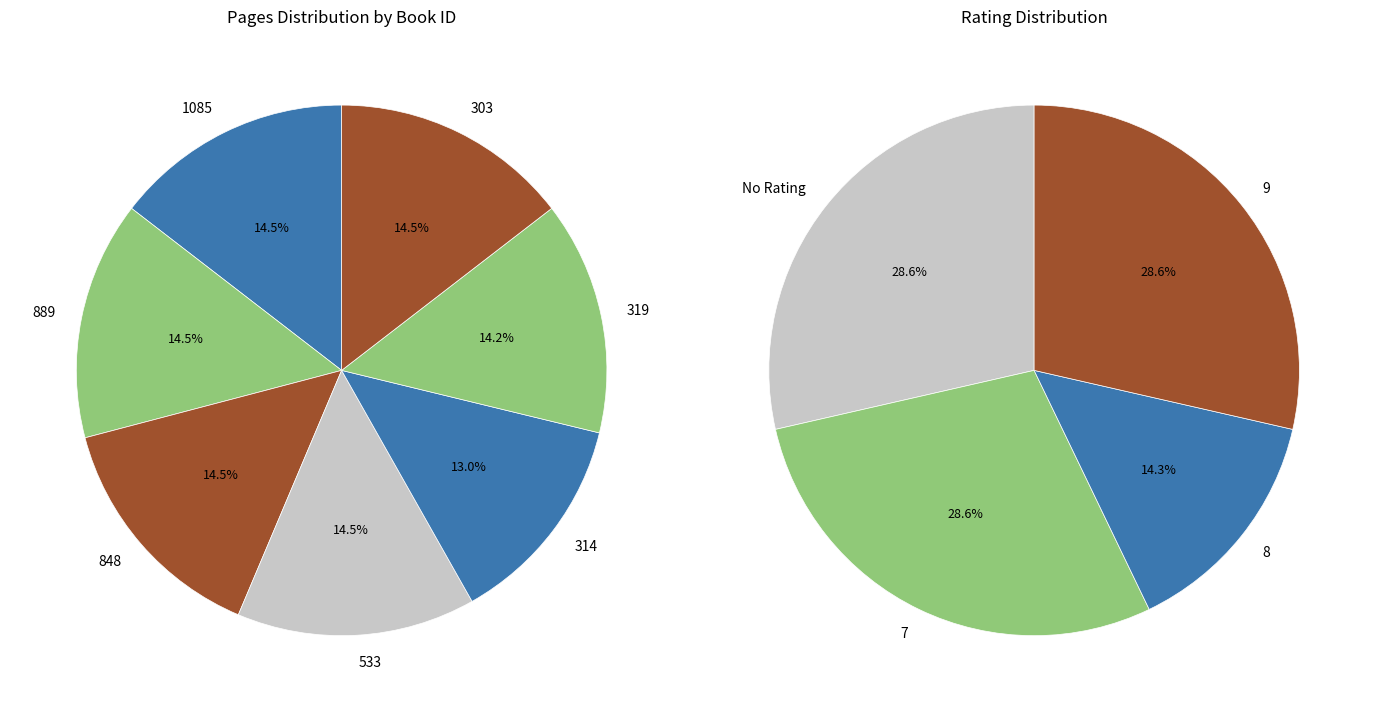

Is it true that 889 is 1% of the pie?

False